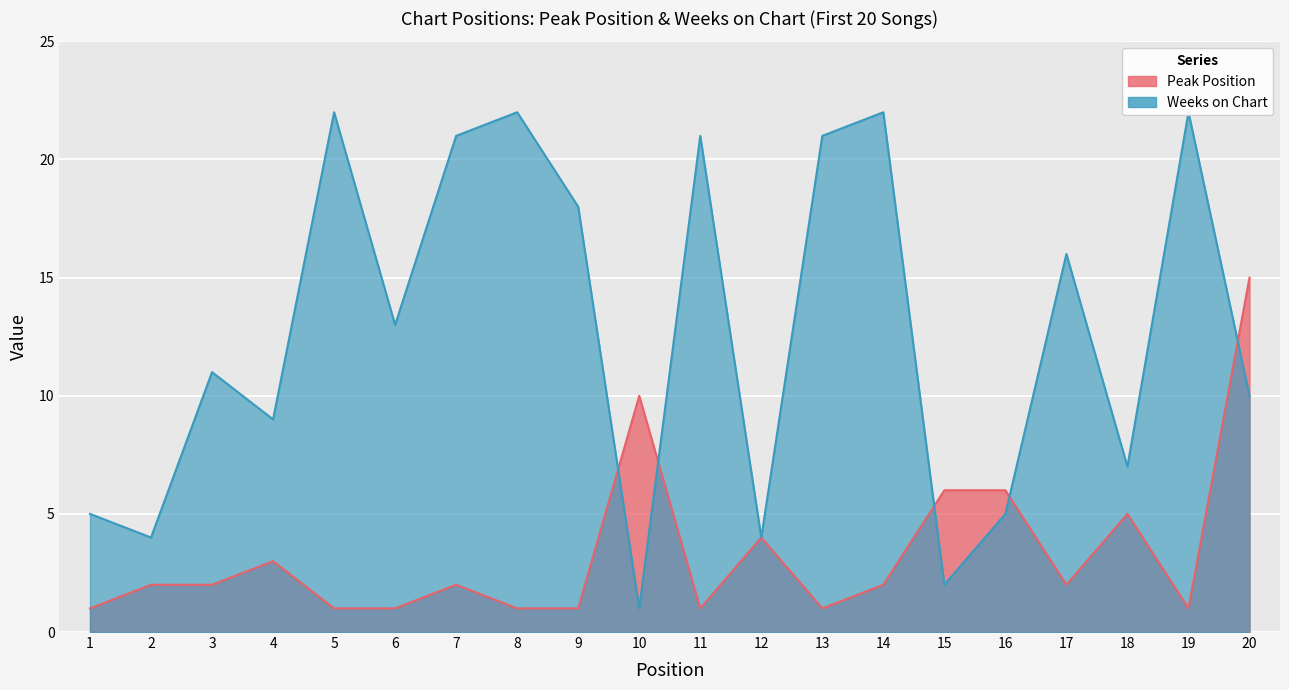

Which series changed the most between 1 and 16?

Peak Position